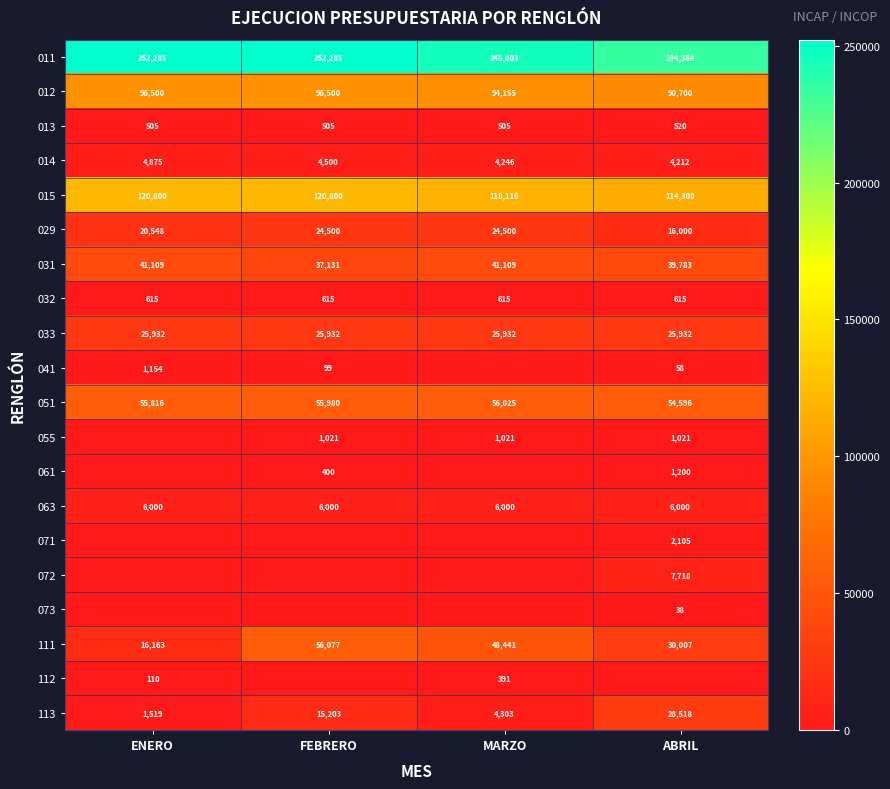

What is the lowest value of the 063 series?

6000